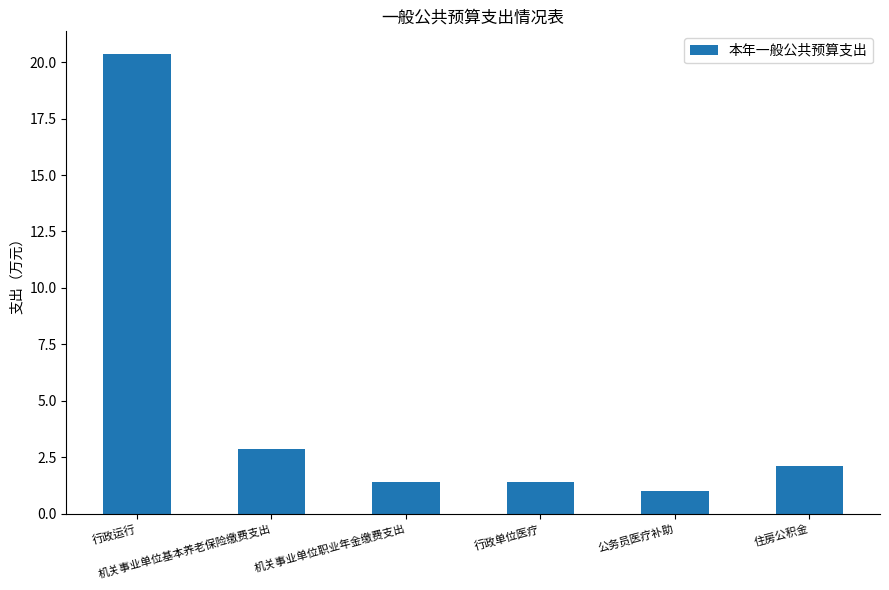

Where does the data first go above 2?

行政运行